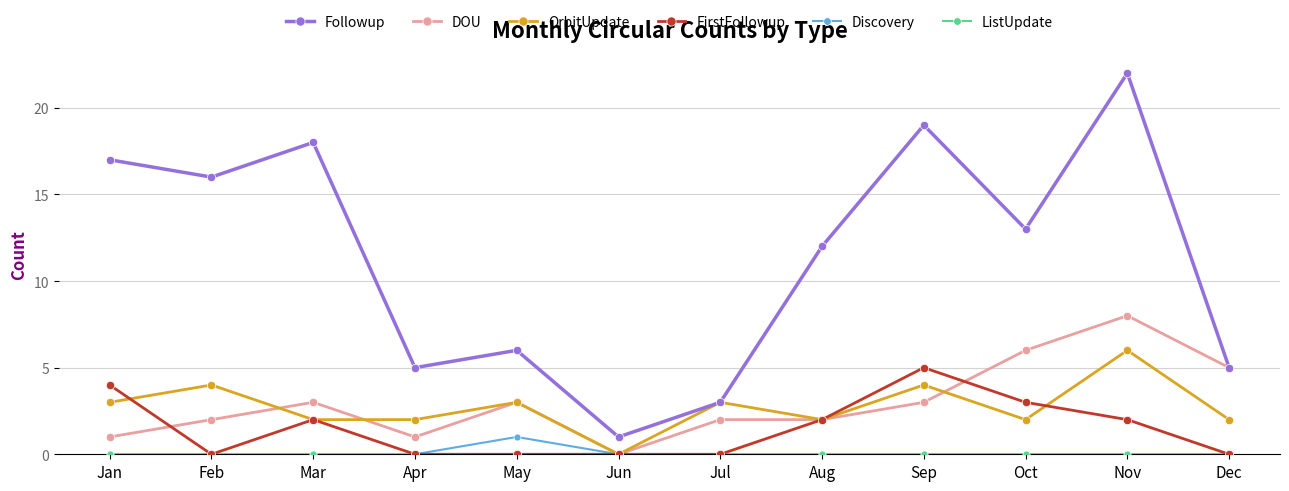

At which category does Followup reach its first local peak?

Mar